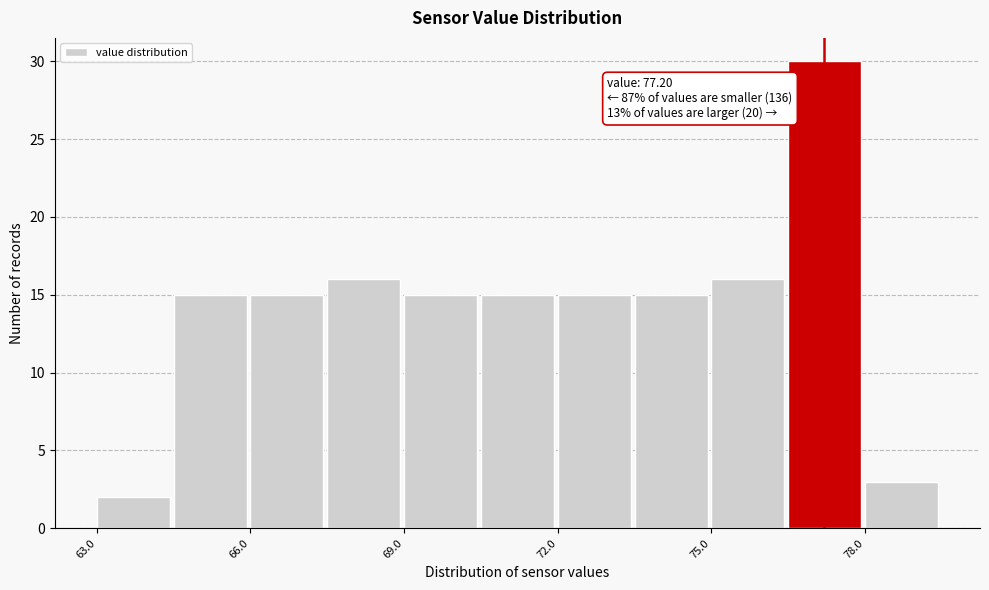

Read against the x-axis, roughly where is the centre of the tallest bar?

77.0